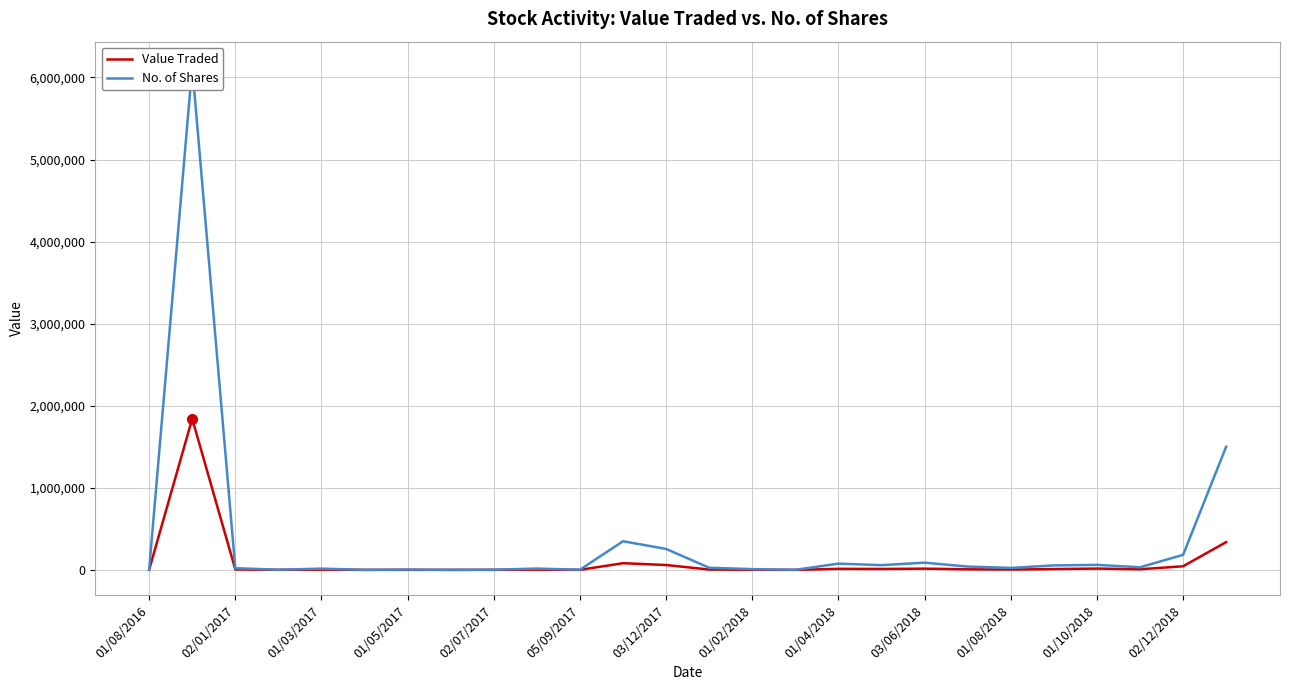

Reading left to right, what are all the values shown in this chart?

Value Traded: 940	1841940	5519	474	3085	95	620	93	393	2975	374	81738	59304	4413	1423	160	13011	11401	15263	7269	4382	10199	16132	7878	43924	338569
No. of Shares: 2000	6129600	20472	2021	15307	400	3470	600	2492	15997	2075	348900	255413	26200	9315	983	76136	57920	87823	40700	24015	54670	61170	31900	182922	1500693